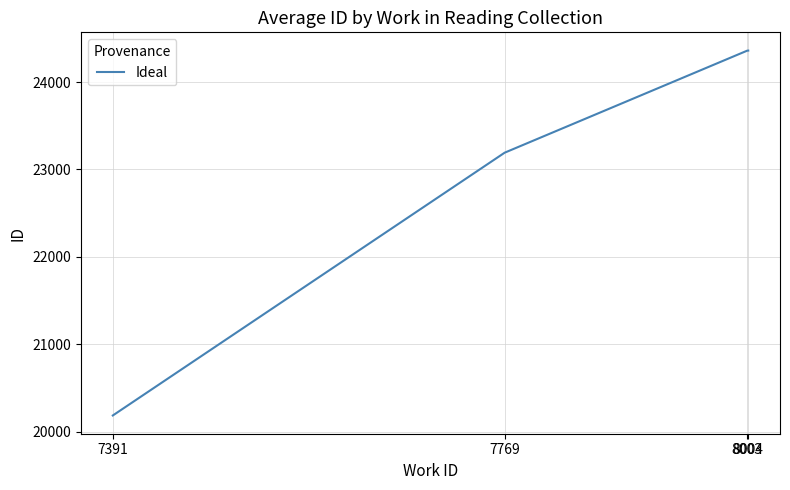

True or false: there are more than 2 points higher than both neighbors.

False